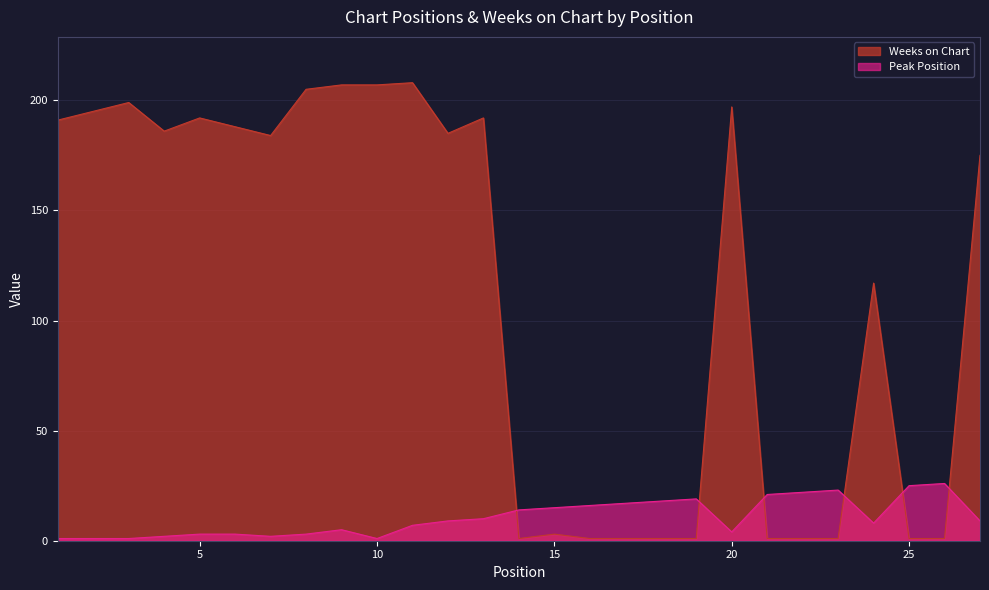

Which has a higher value, 22 or 13?

22